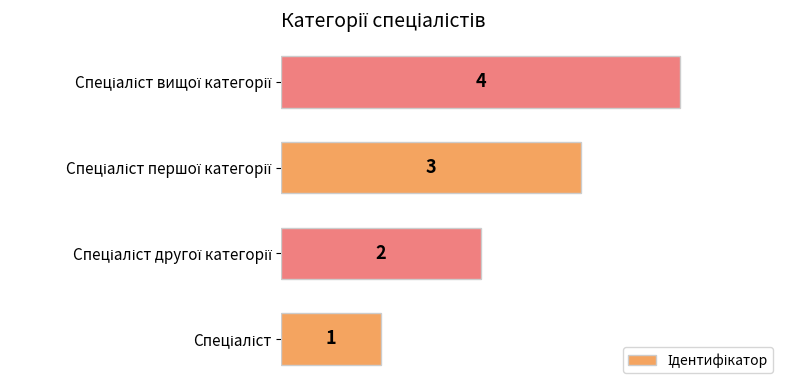

Are the bars horizontal?

Yes